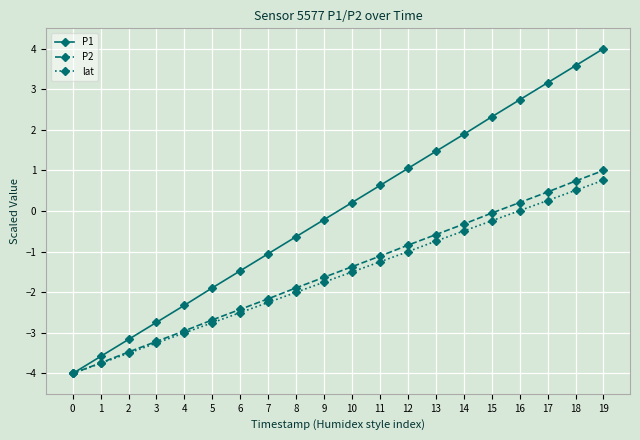

Is it true that P2 equals -1.9 at 8?

True